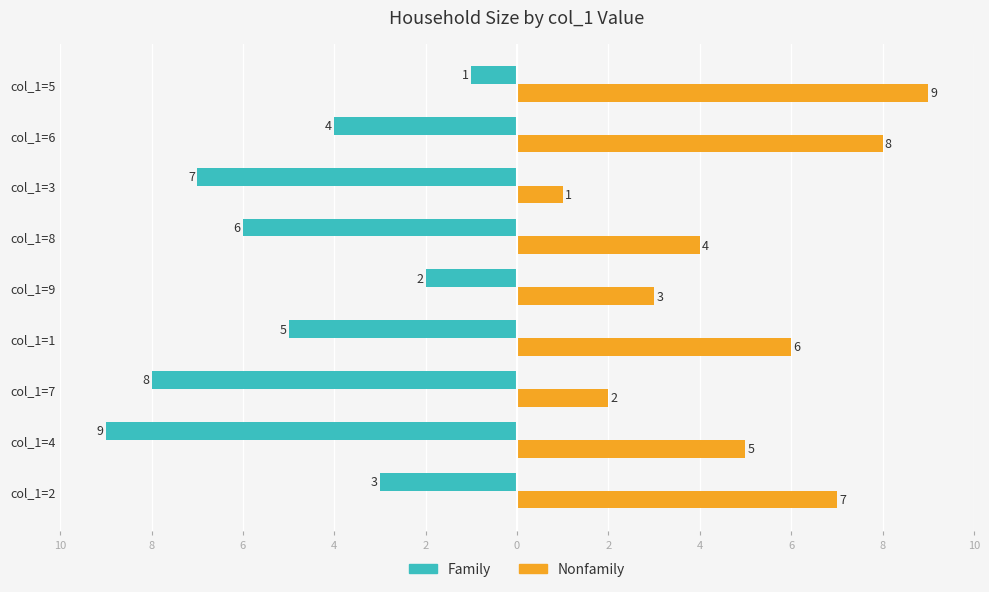

What is the label of the 2nd bar from the right?

col_1=6